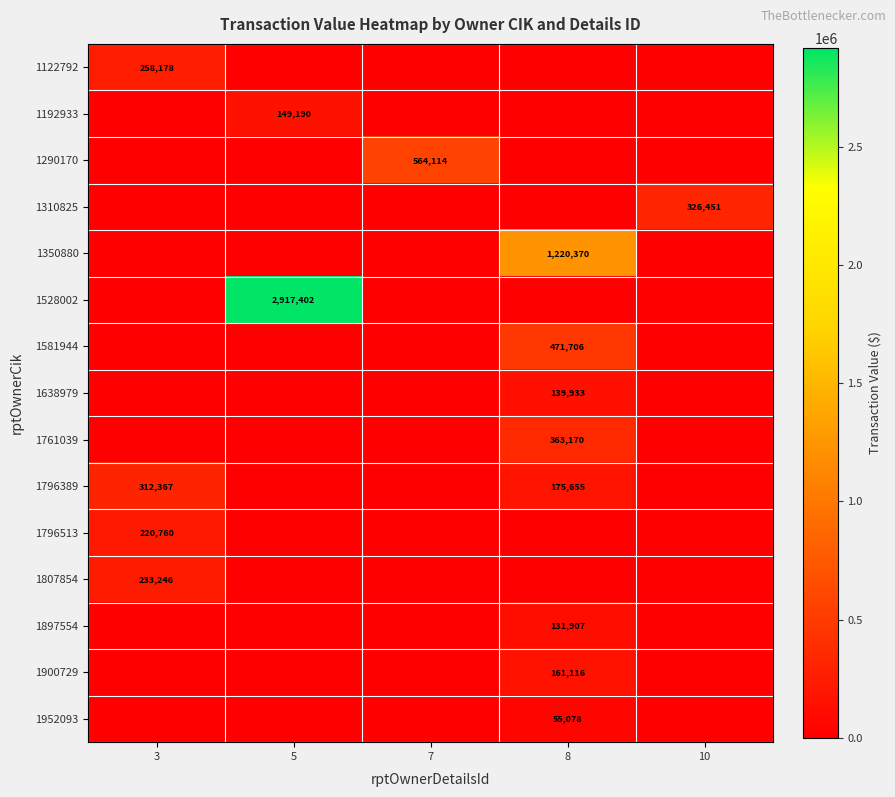

Is it true that 1528002 equals 4707245 at 5?

False